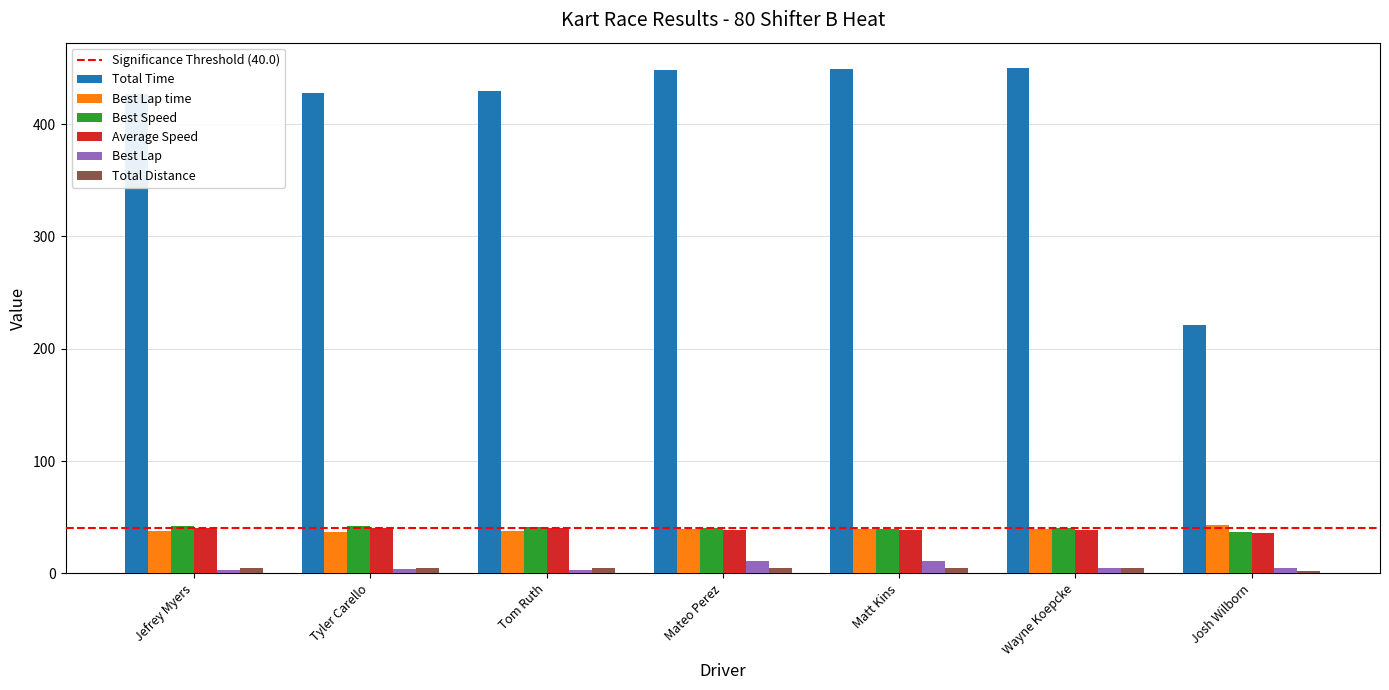

What is the average value of the Best Lap series?

6.0